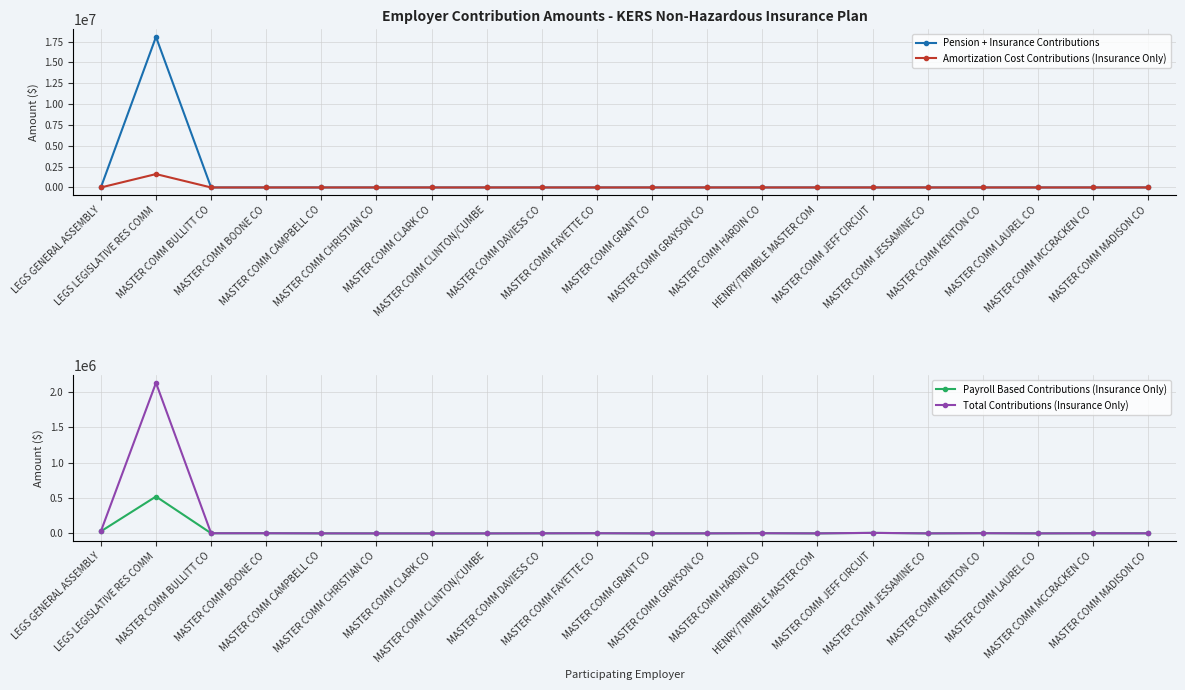

What is the difference between the Total Contributions (Insurance Only) values at LEGS LEGISLATIVE RES COMM and MASTER COMM GRAYSON CO?

2127159.3